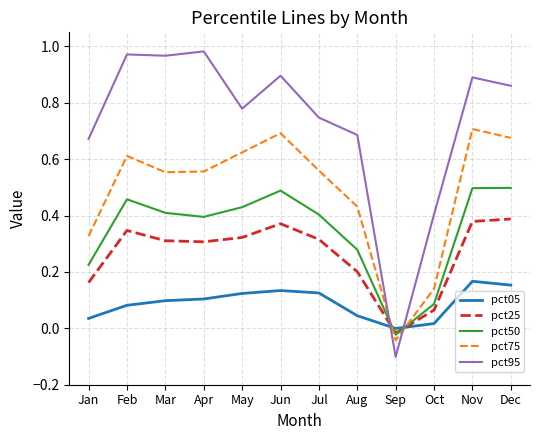

How many values in pct50 are above zero?

11